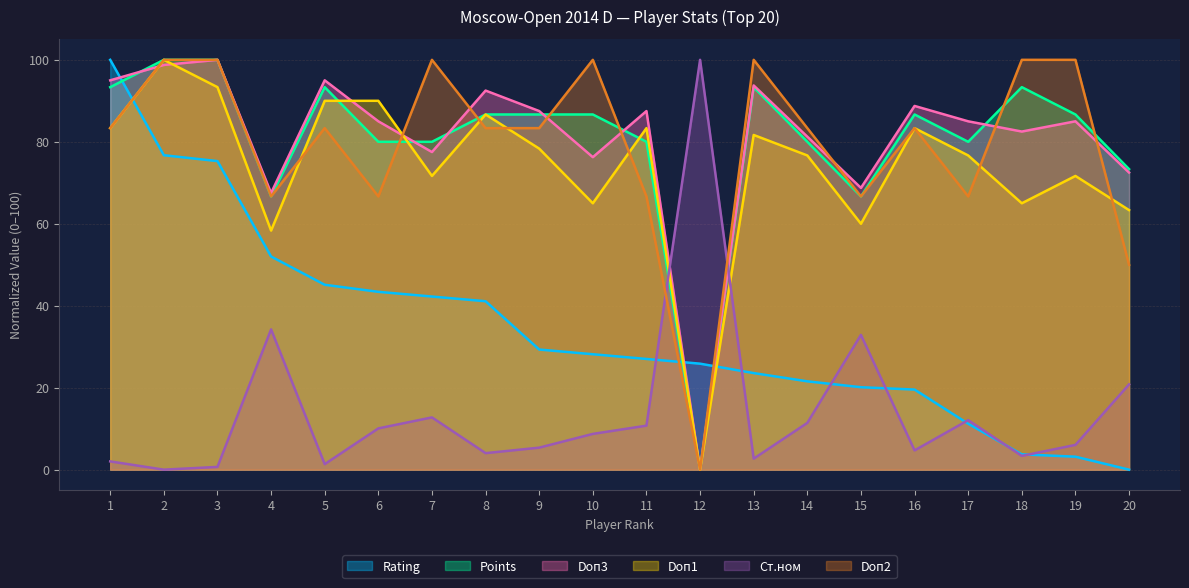

What is the value of the Doп1 point at the 16th from the left?

83.3